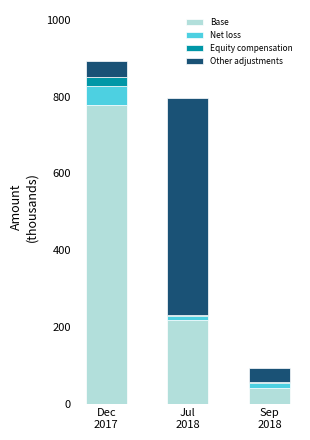

Count the number of data series in this chart.

4